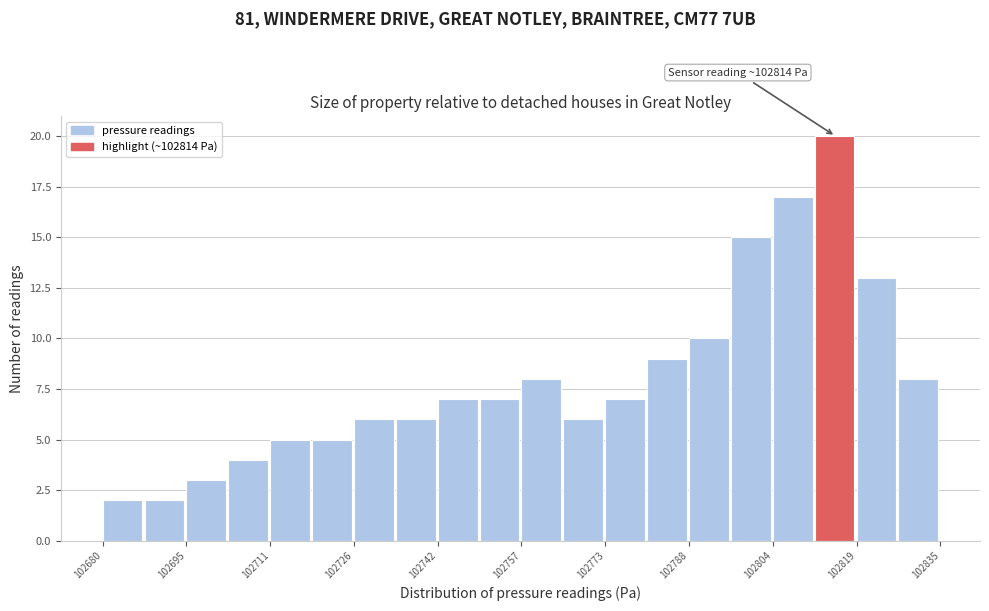

Read against the x-axis, roughly where is the centre of the tallest bar?

102816